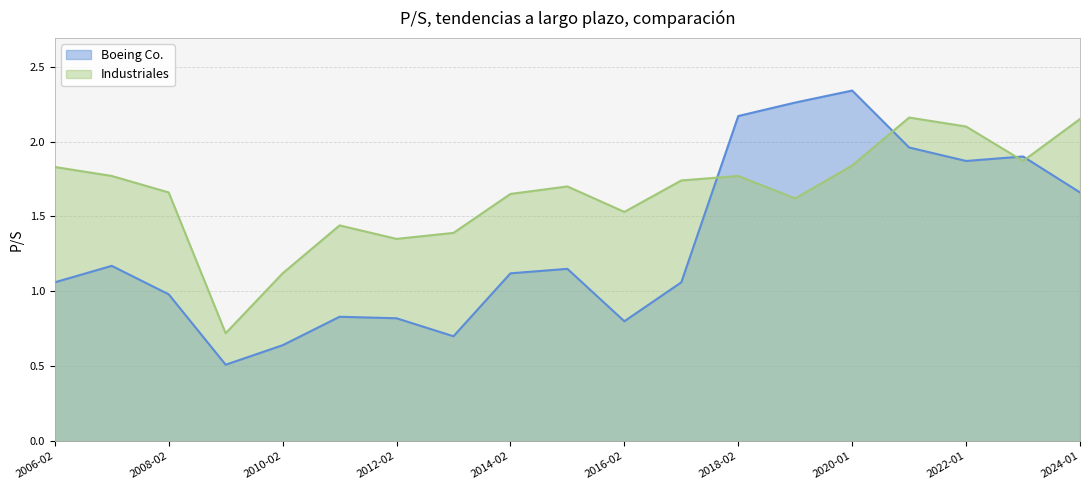

How many interior local peaks does the Boeing Co. series have?

5